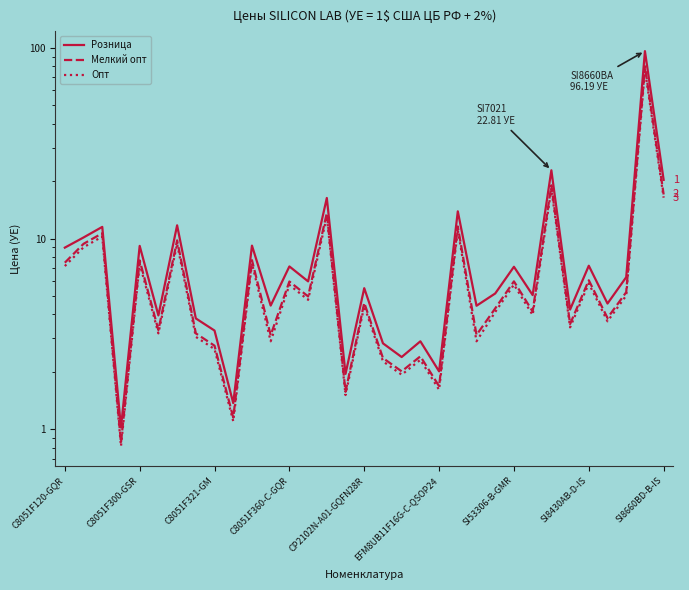

List the series in order of their overall mean, lowest first.

Опт, Мелкий опт, Розница